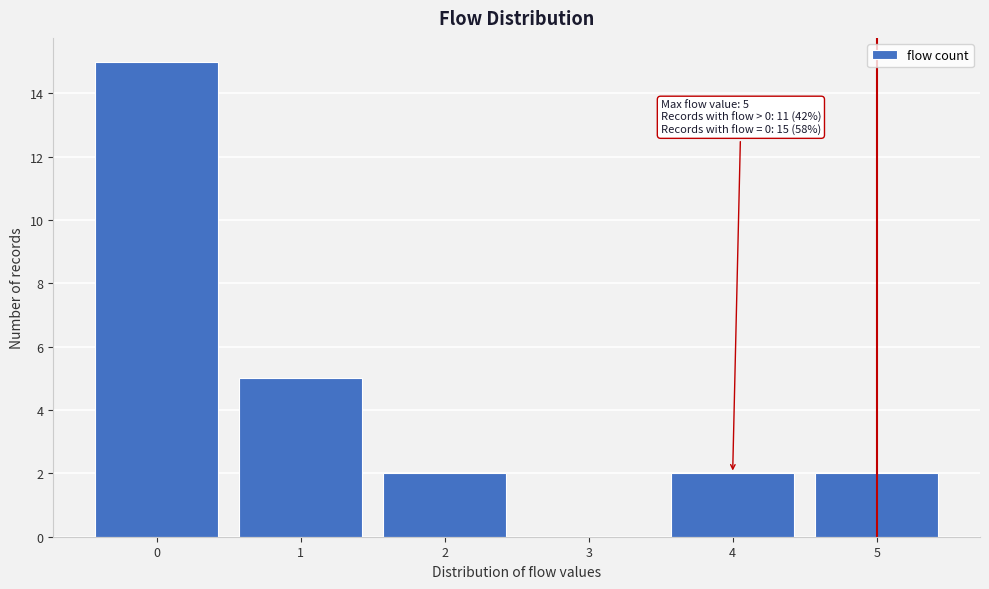

Which range on the x-axis has the tallest bar?

-0.5 to 0.5